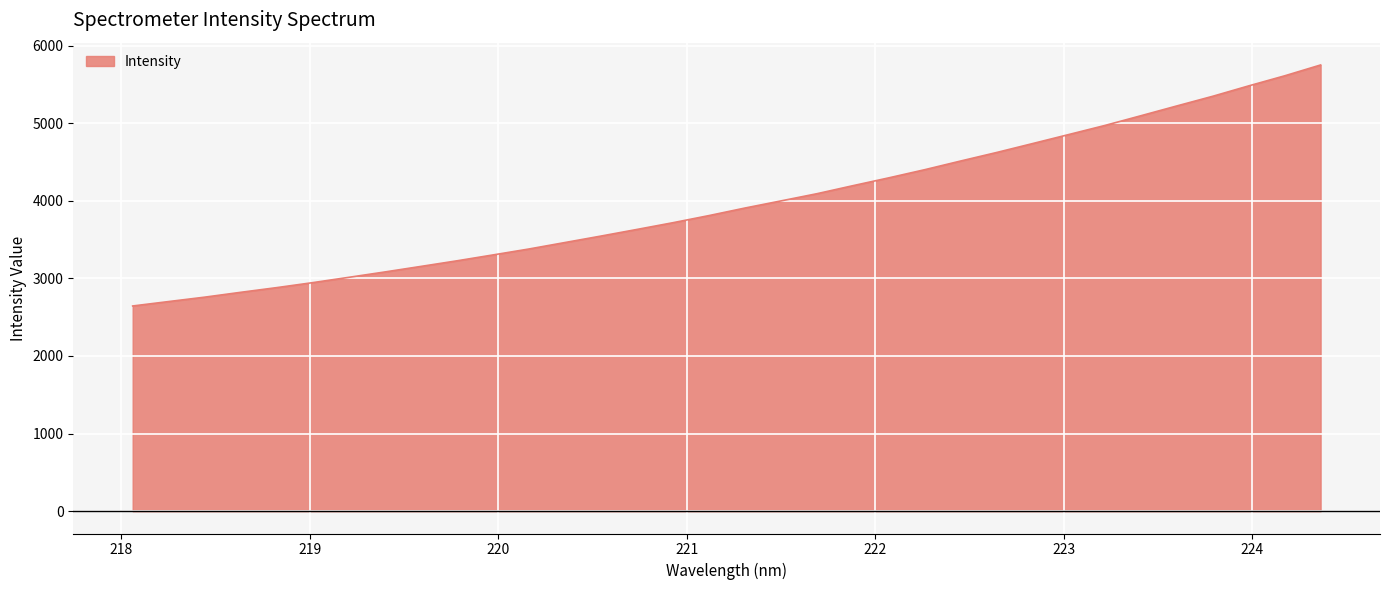

What is the maximum value shown in the chart?

5750.4